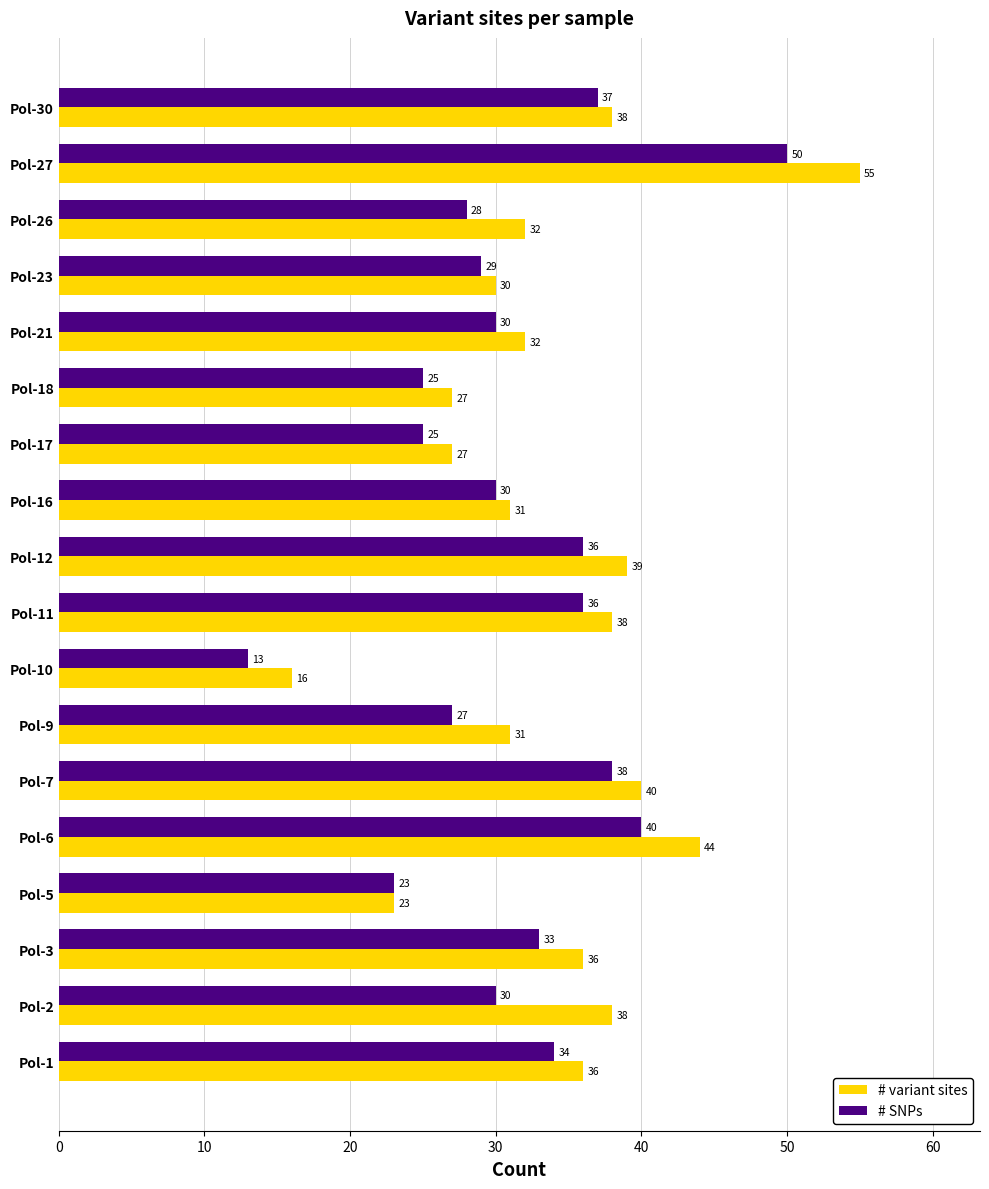

What is the approximate value of # variant sites at Pol-2, to the nearest 5?

40